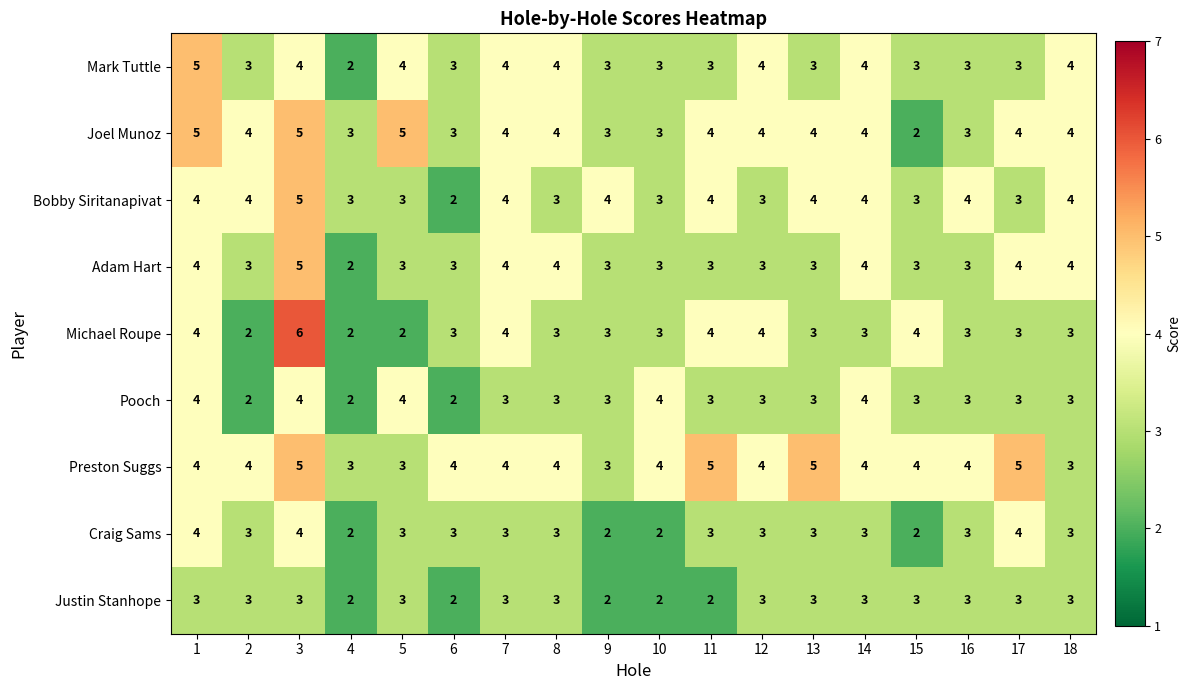

How many categories are shown in the chart?

18